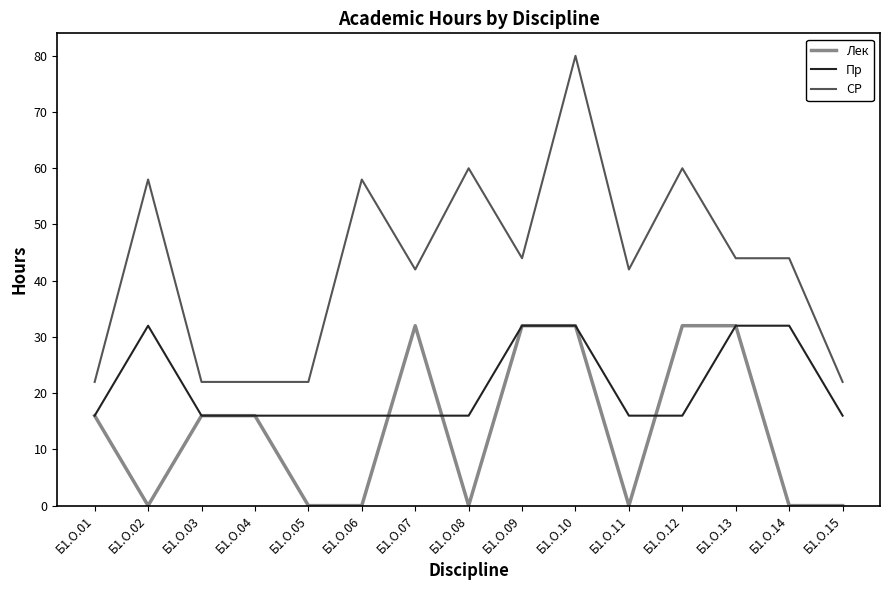

True or false: СР and Пр cross at least once.

False